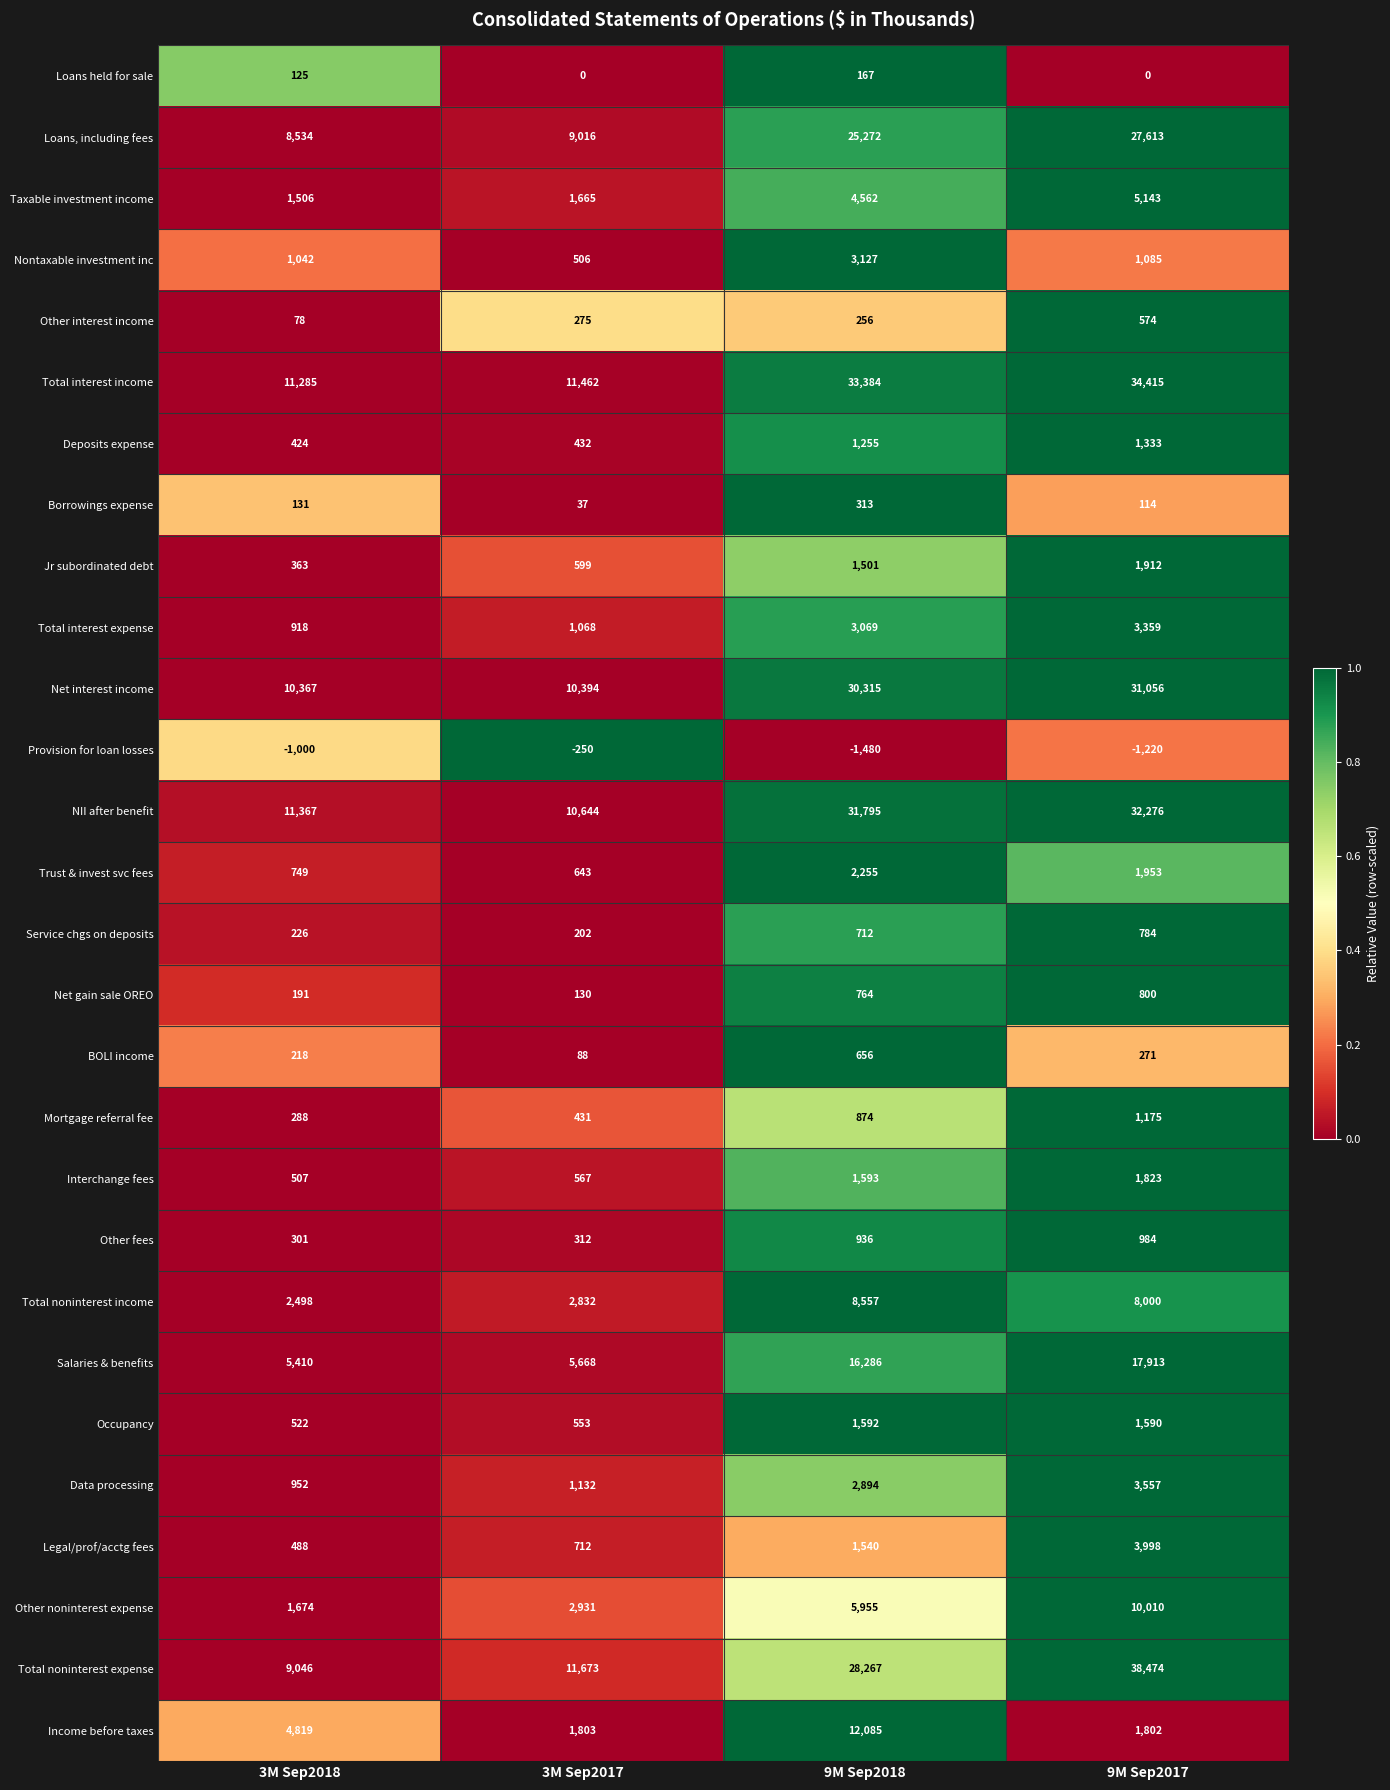

At which label is Salaries & benefits closest to 11661?

9M Sep2018